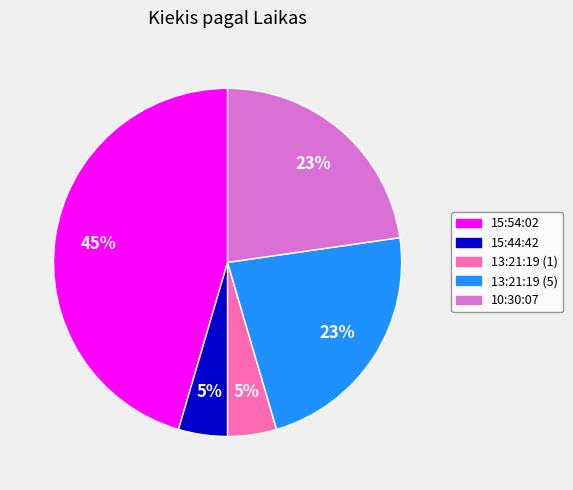

To the nearest percent, what percentage of the pie is 13:21:19 (1)?

5%